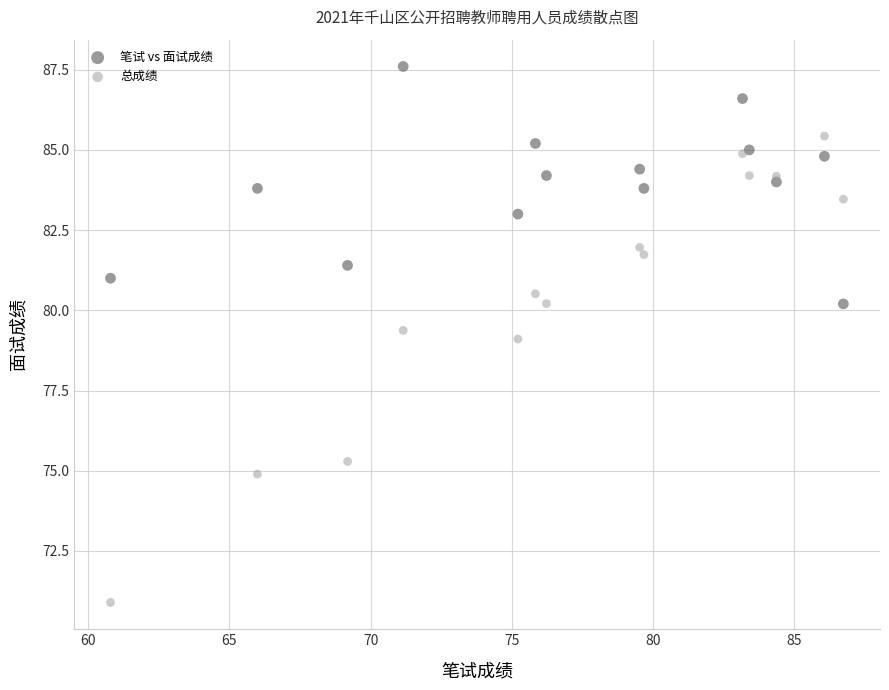

In the 总成绩 series, what Y value is closest to 78?

79.1